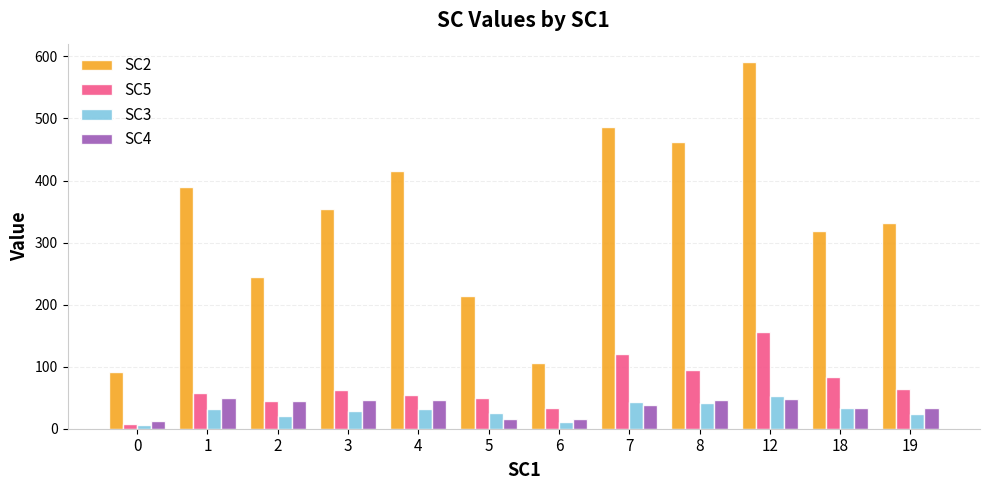

What is the sum of the SC2 values at 1 and 6?

495